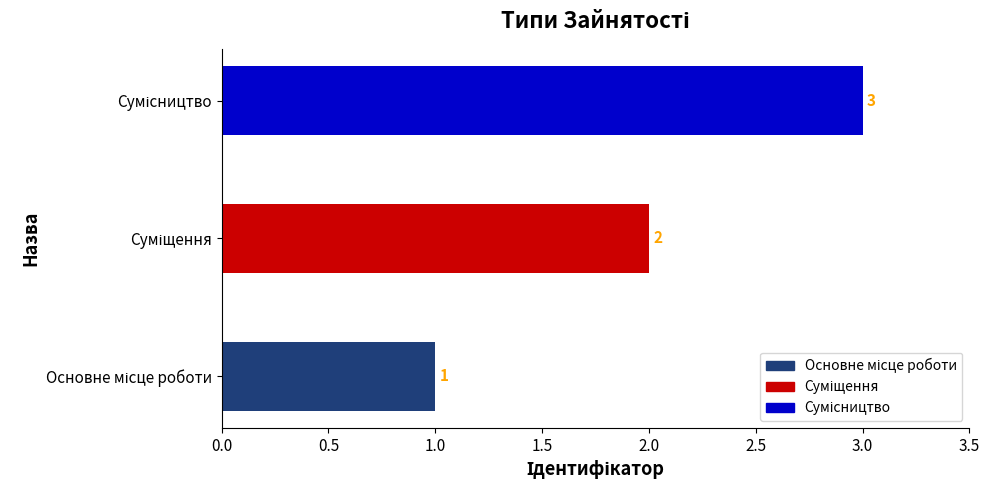

Does the chart contain any negative values?

No